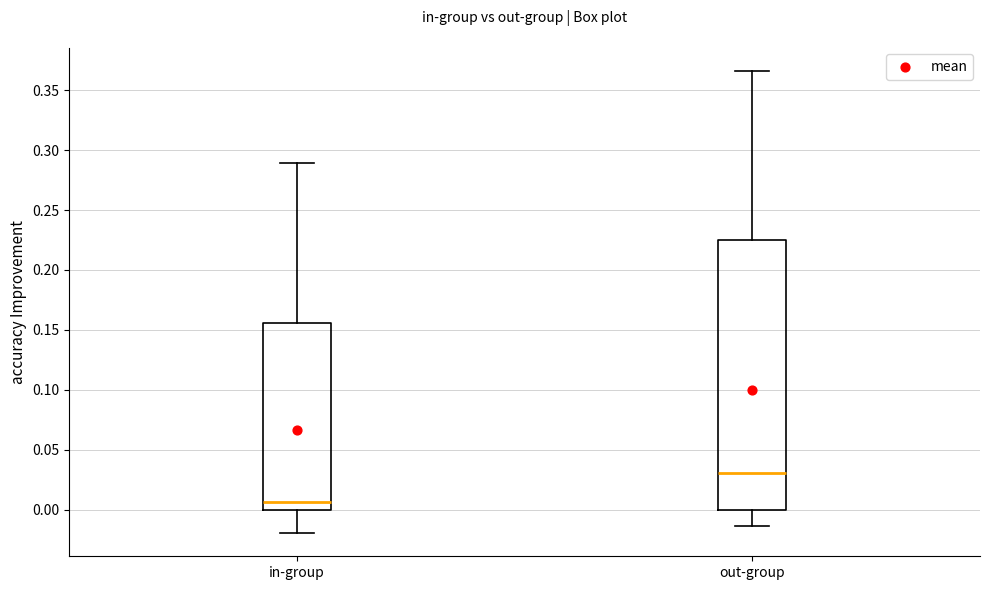

Which box is the tallest, from its lower edge to its upper edge?

out-group